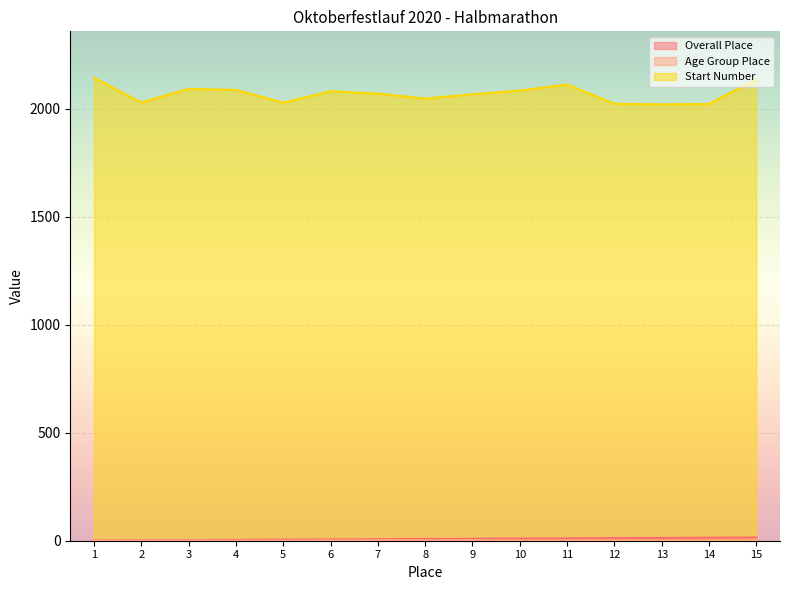

Does the chart display data point markers on the line(s)?

No